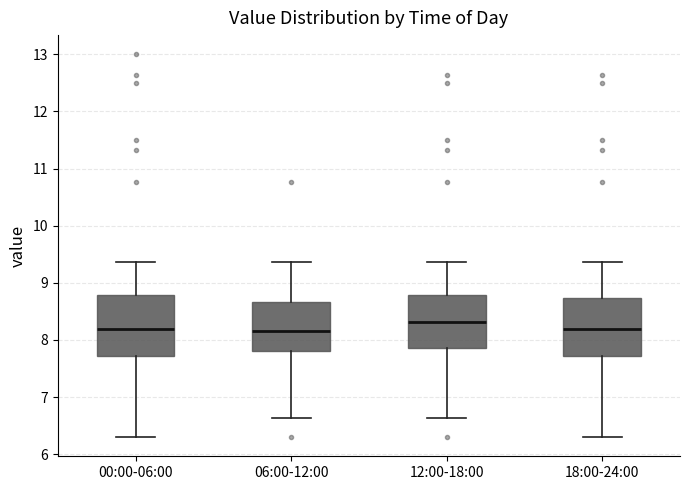

Reading left to right, read every box against the y-axis: the position of its median line, the range the box covers, and the ends of its whiskers. The values are not printed on the chart, so give them approximately, as read against the axis.

00:00-06:00: median 8.2, box 7.7 to 8.8, whiskers 6.3 to 9.4
06:00-12:00: median 8.2, box 7.8 to 8.7, whiskers 6.6 to 9.4
12:00-18:00: median 8.3, box 7.9 to 8.8, whiskers 6.6 to 9.4
18:00-24:00: median 8.2, box 7.7 to 8.7, whiskers 6.3 to 9.4